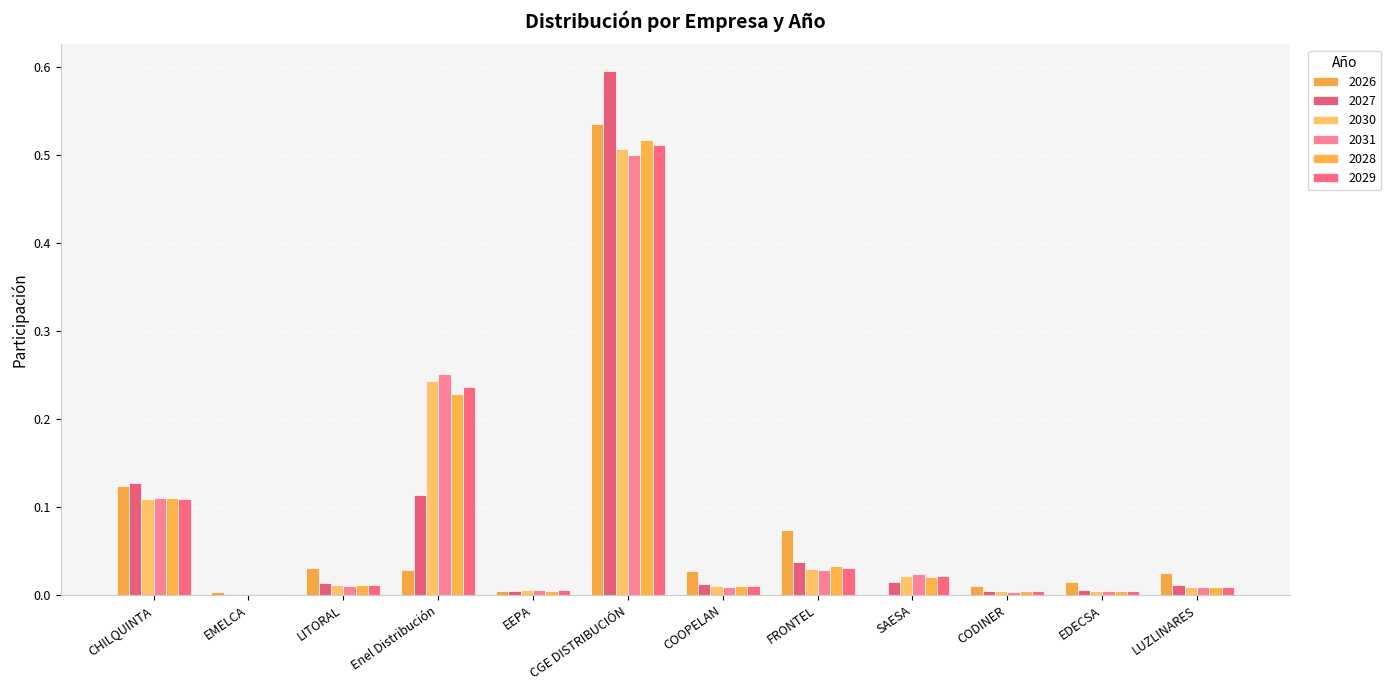

How many groups of bars are there?

12